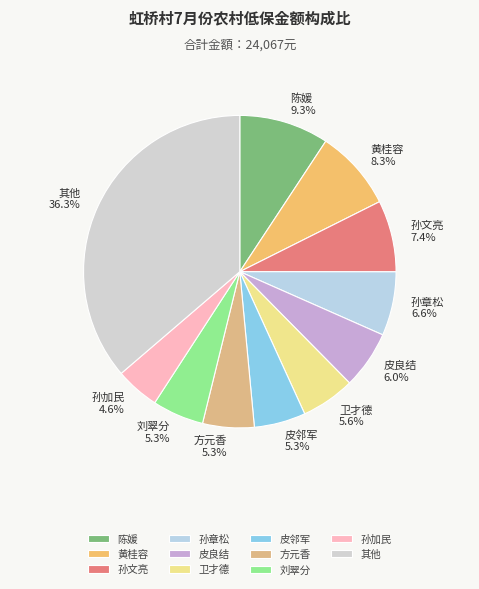

To the nearest percent, what portion does 黄桂容 represent?

8%